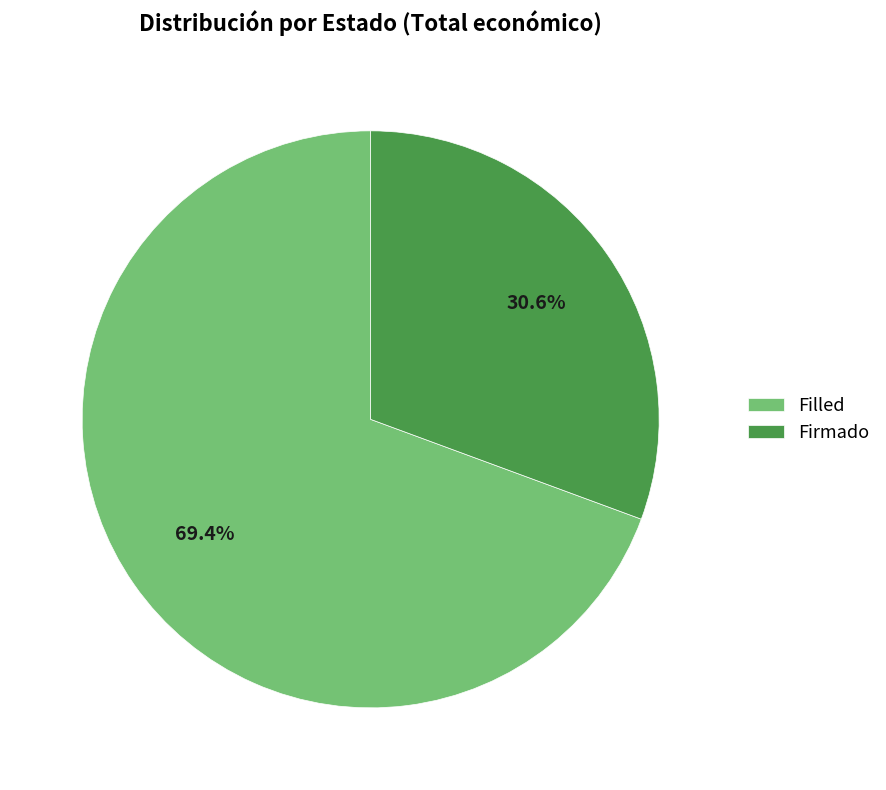

Rank the categories by value from highest to lowest.

Filled, Firmado